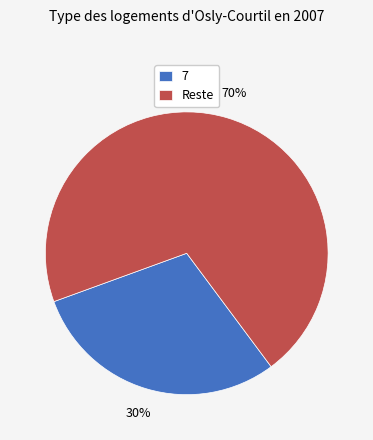

What percentage is the 7 slice, to the nearest percent?

30%